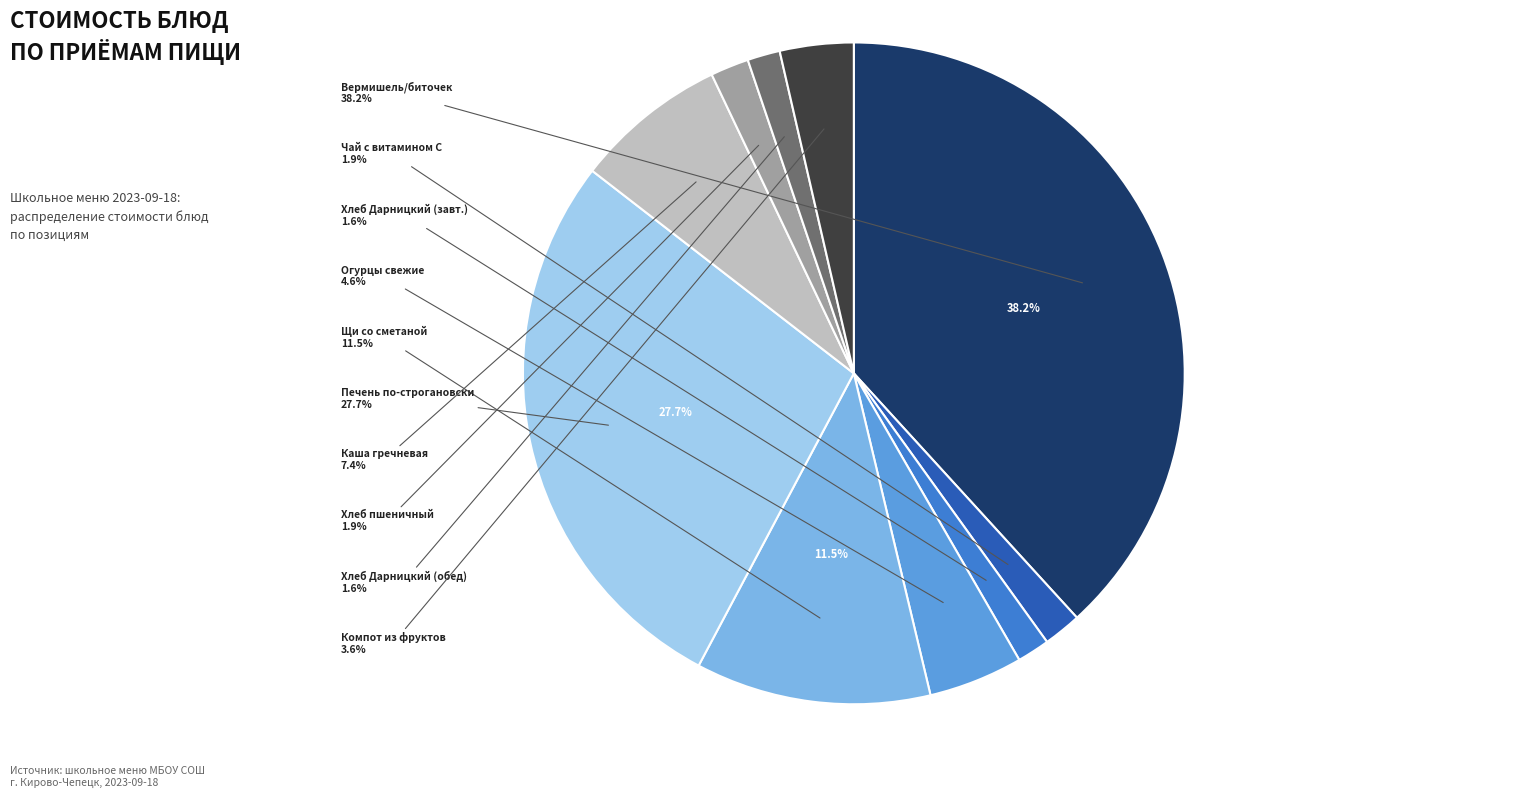

The Хлеб Дарницкий (завтрак) slice represents 2% of the pie. True or false?

True